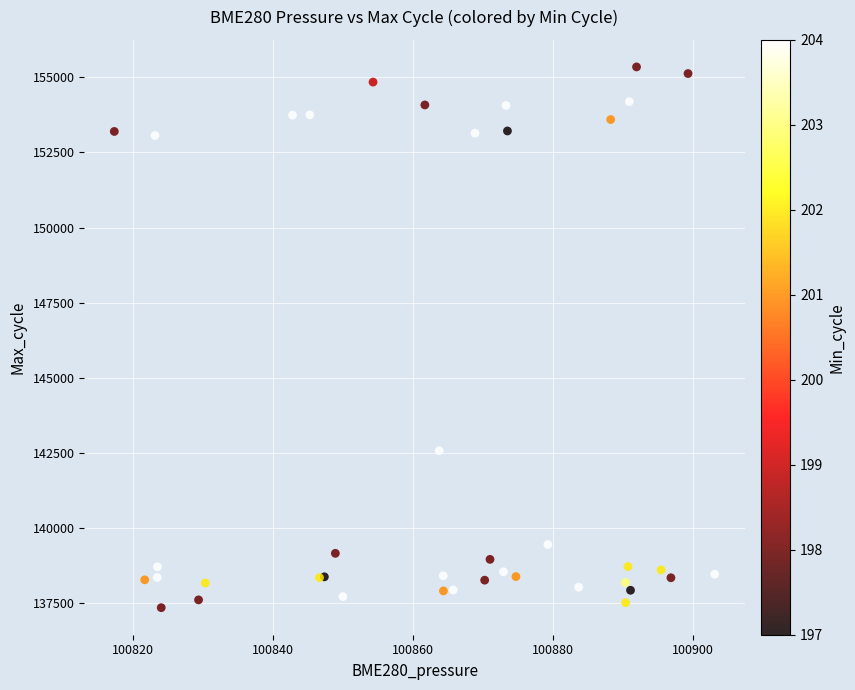

What Y value in the scatter plot is closest to 146342?

142562